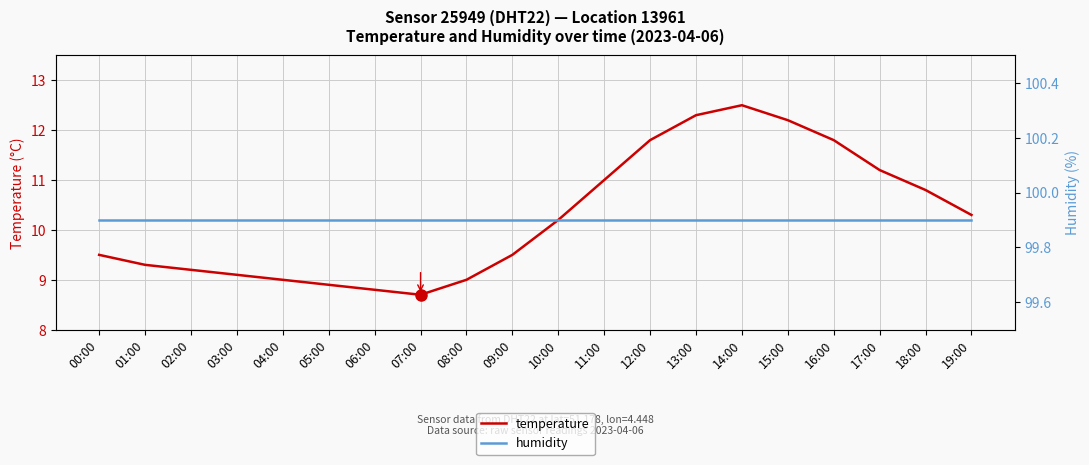

Which series has the widest spread of values?

temperature